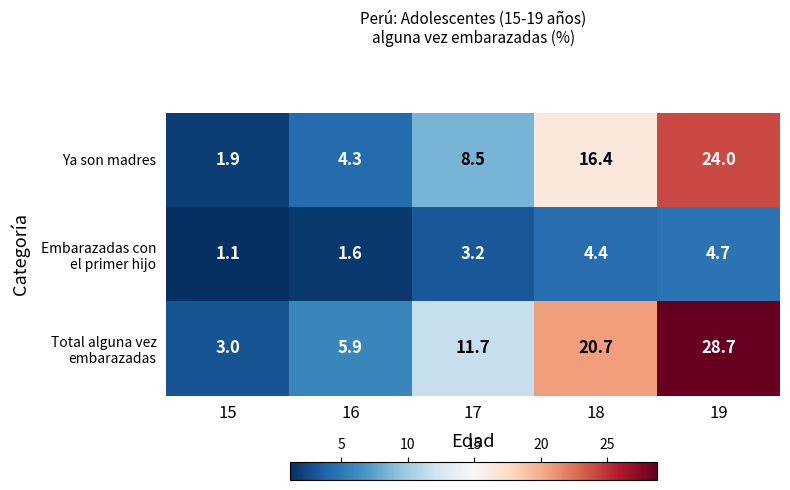

What is the minimum value shown in the chart?

1.1